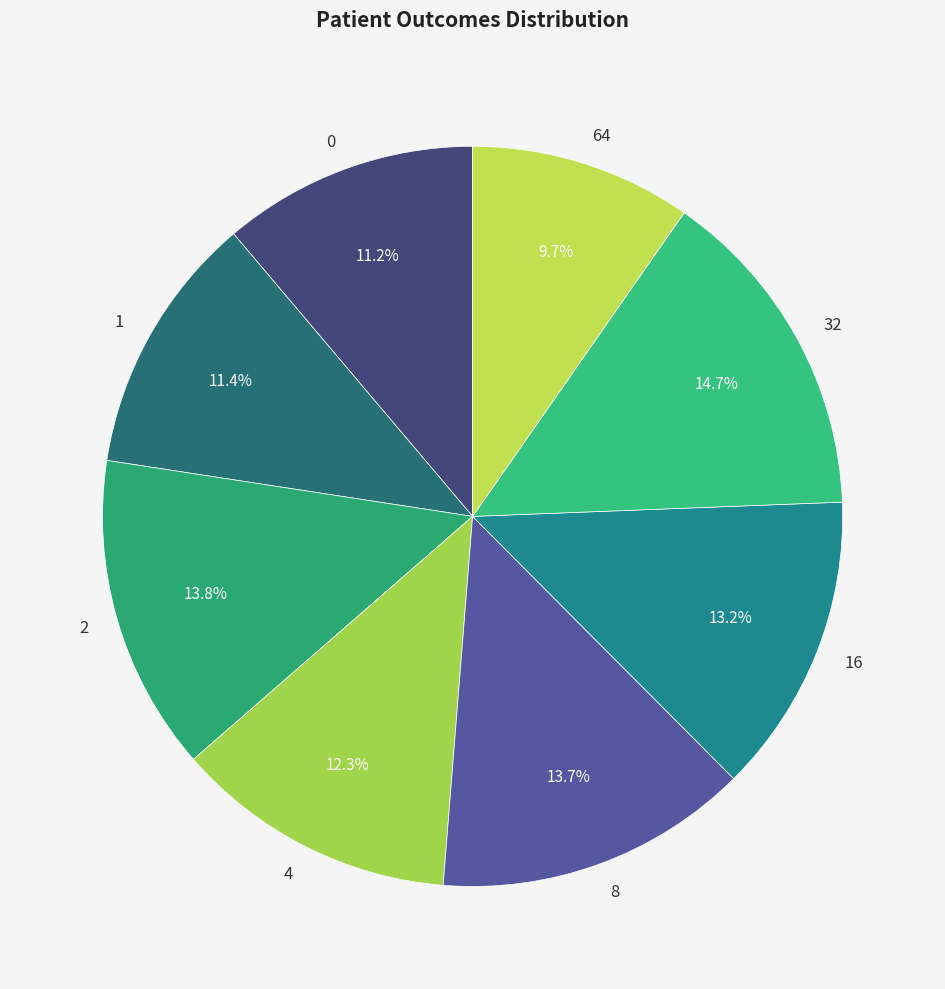

What is the largest slice in the pie chart?

32